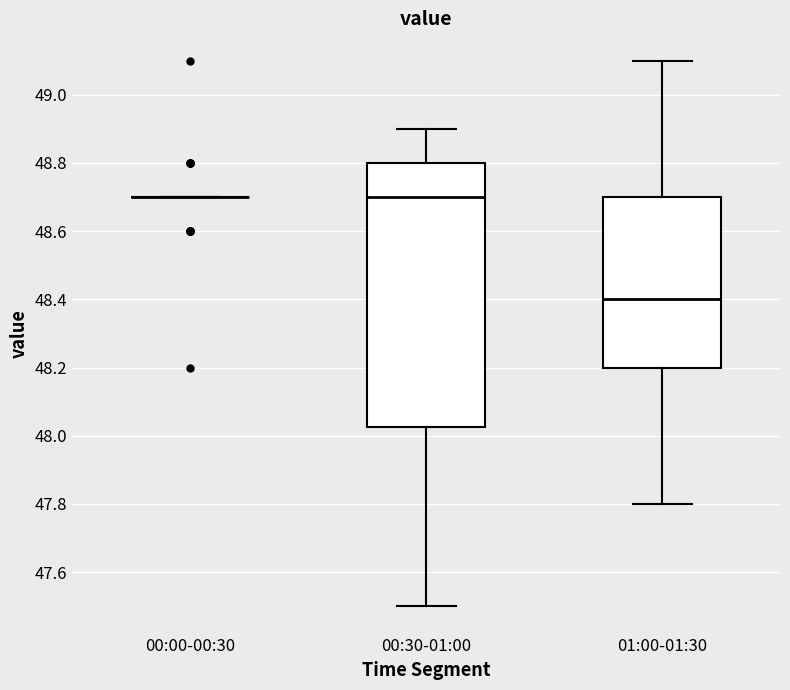

Reading left to right, transcribe this box plot: for each box, give where its median line is, the range the box spans, and where its two whiskers end, as read against the y-axis. The values are not printed on the chart, so give them approximately, as read against the axis.

00:00-00:30: box collapsed to a line at 48.70, whiskers 48.70 to 48.70
00:30-01:00: median 48.70, box 48.02 to 48.80, whiskers 47.50 to 48.90
01:00-01:30: median 48.40, box 48.20 to 48.70, whiskers 47.80 to 49.10